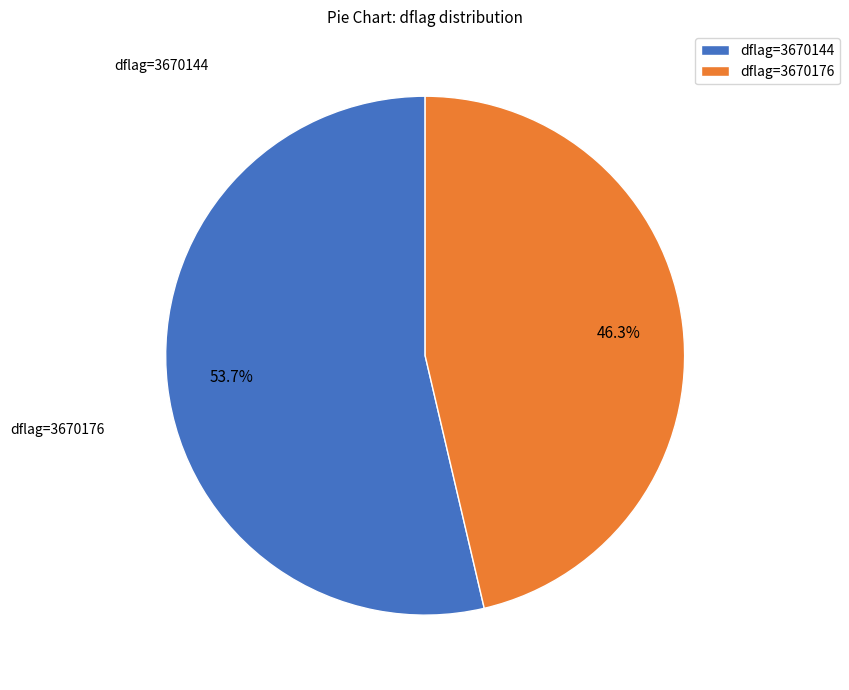

Which category has the biggest portion of the pie?

dflag=3670144